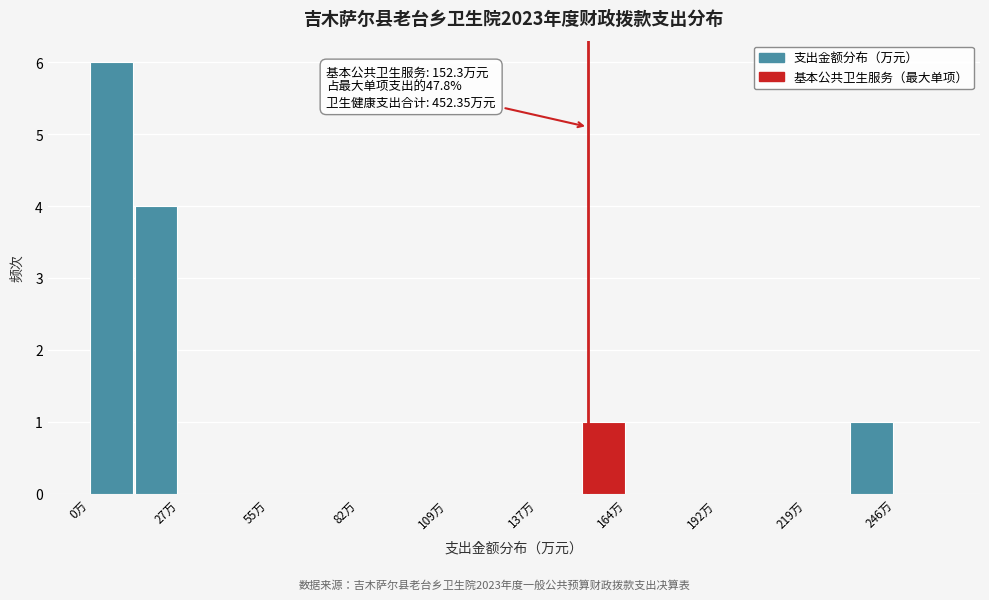

Around what value on the x-axis is the tallest bar? Give the approximate position of its centre, as read against the axis.

5